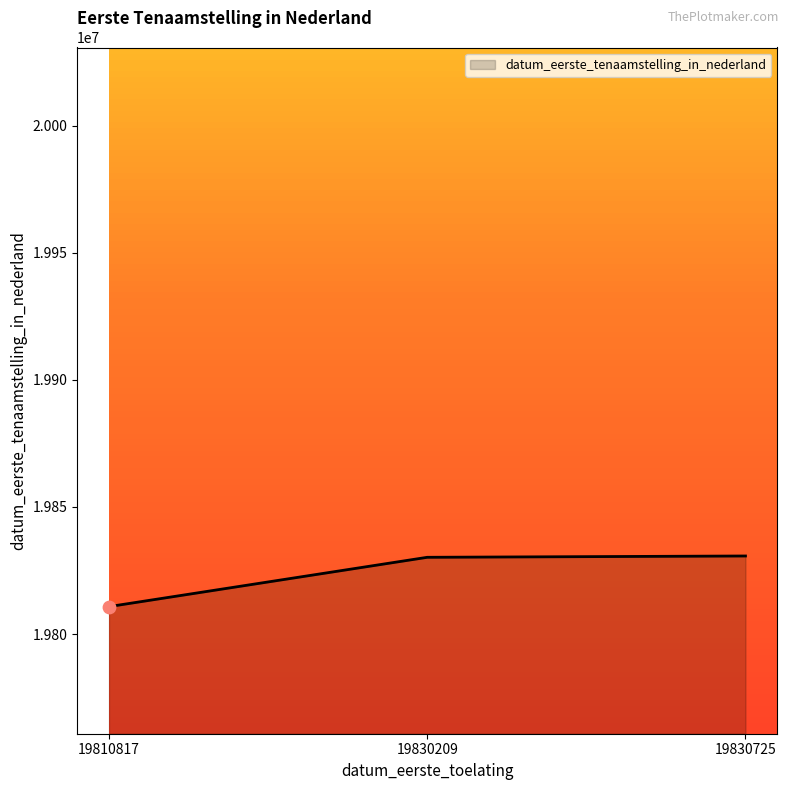

Which has a higher value, 19830209 or 19810817?

19830209